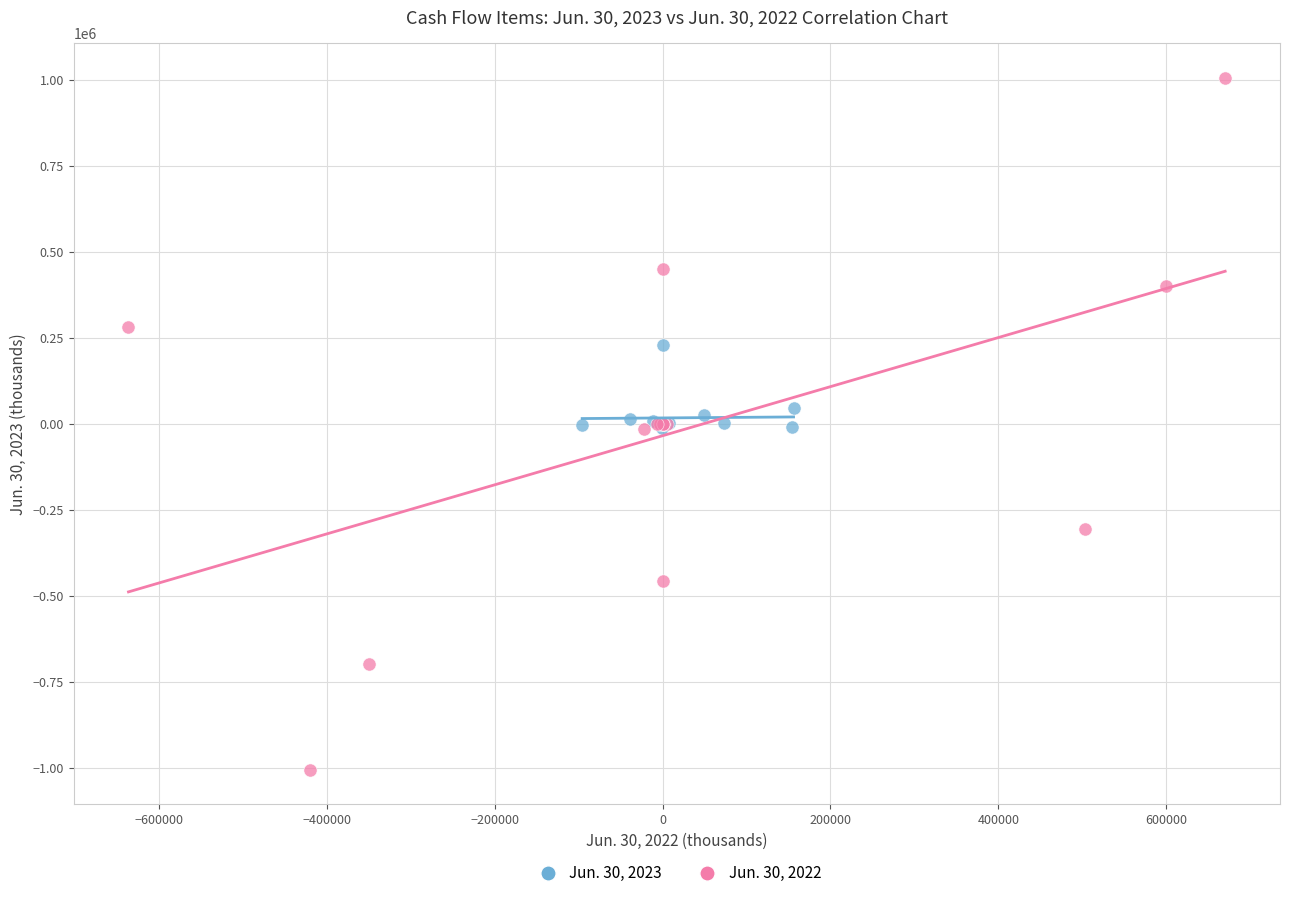

Which series reaches the minimum Y coordinate?

Jun. 30, 2022